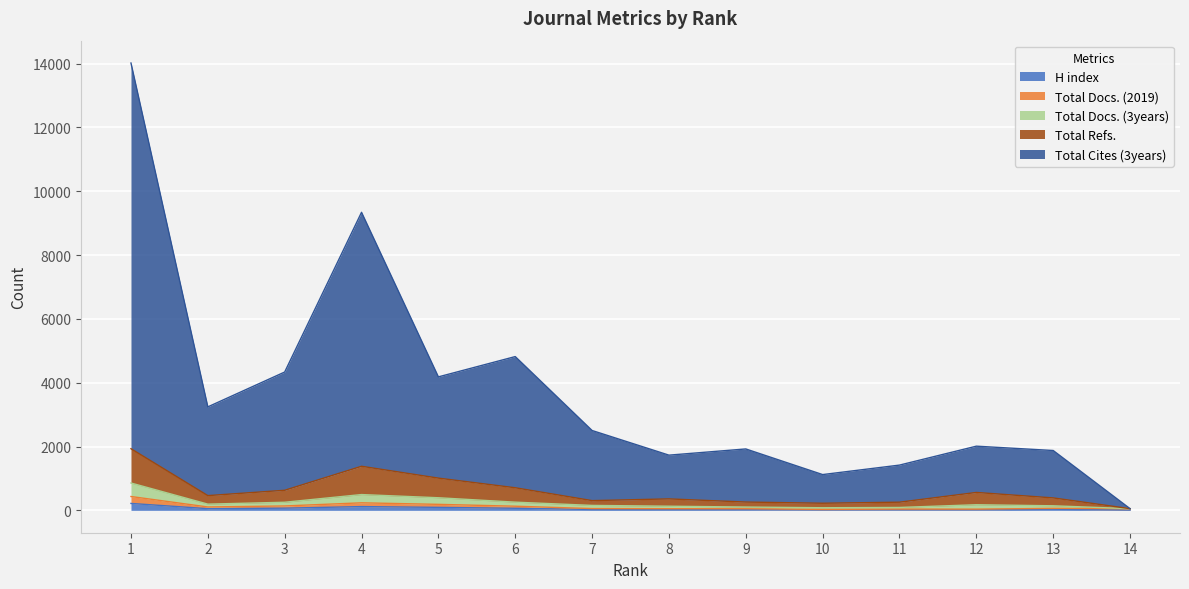

What is the sum of the H index values at 5 and 3?

163